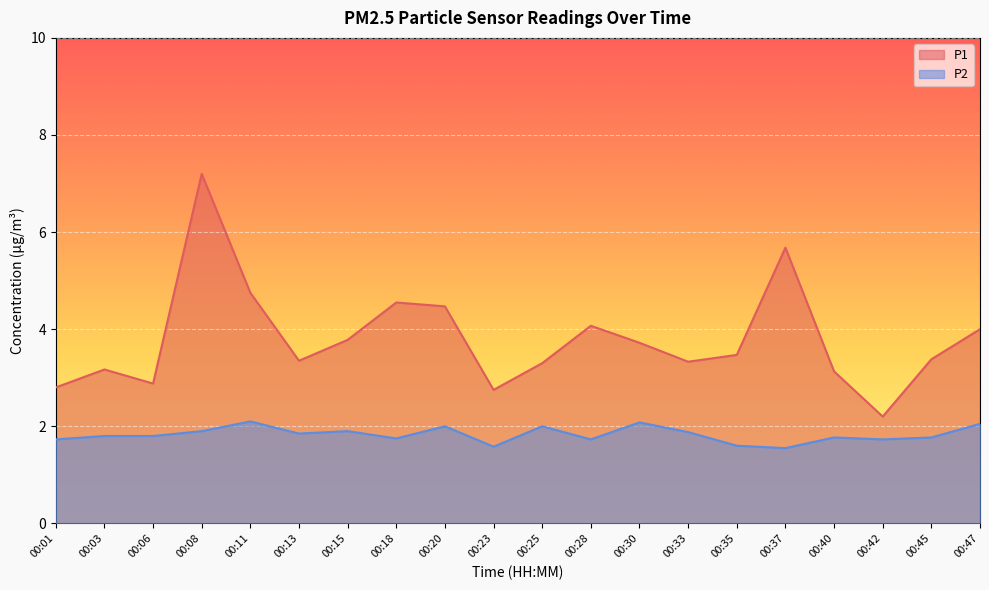

True or false: P1 has a value of 8.0 at 00:20.

False